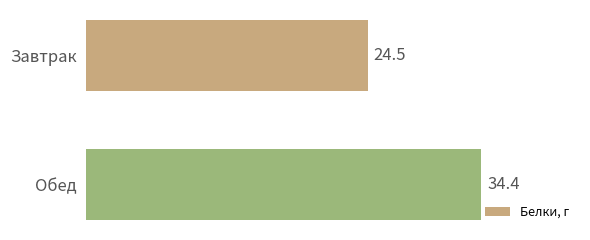

List the labels in order of value, largest first.

Обед, Завтрак